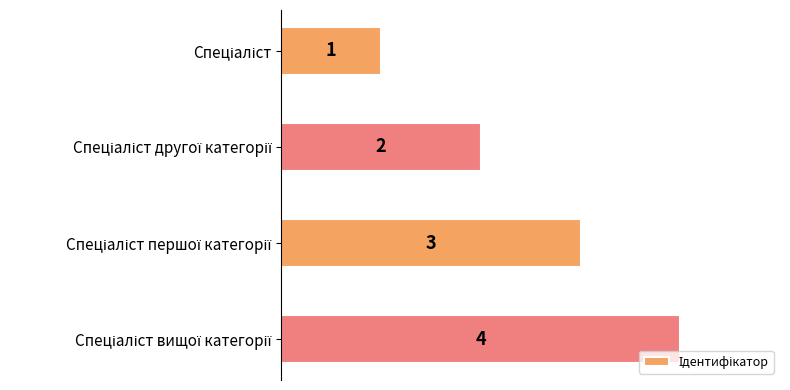

Count the values in the range 2 to 4.

3